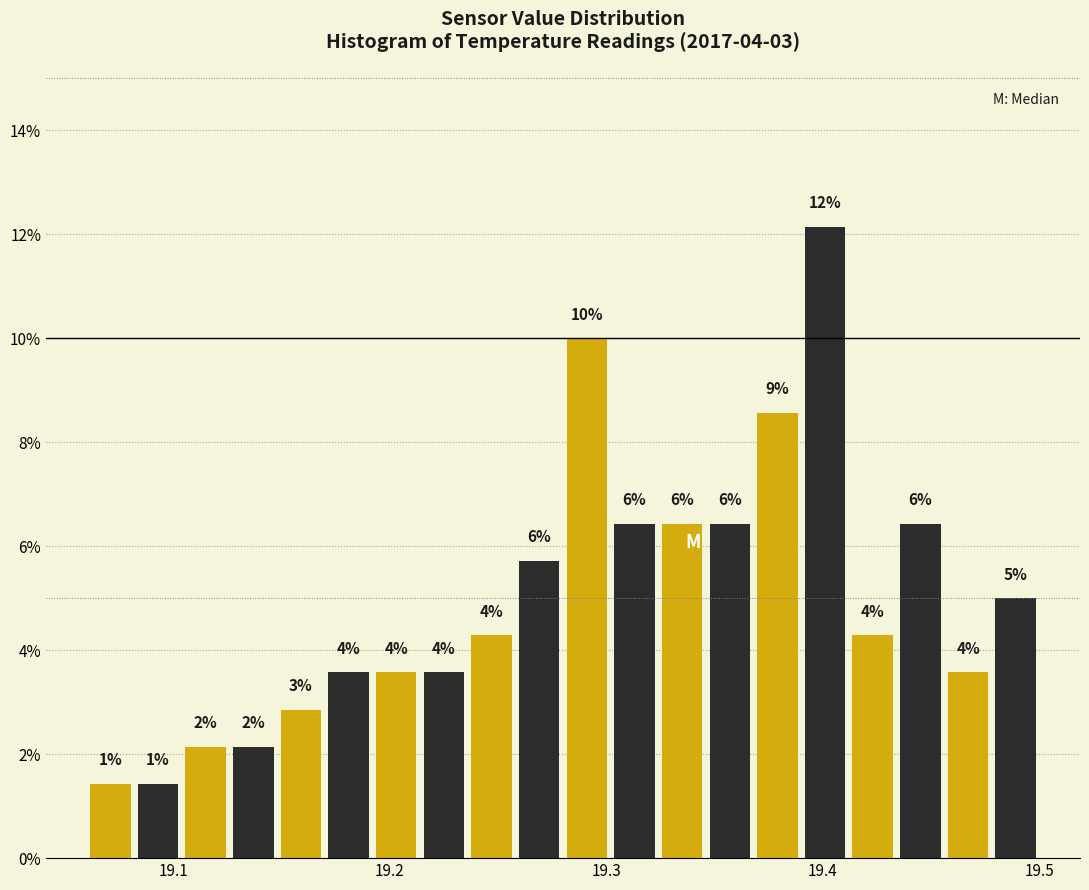

Around what value on the x-axis is the tallest bar? Give the approximate position of its centre, as read against the axis.

19.40